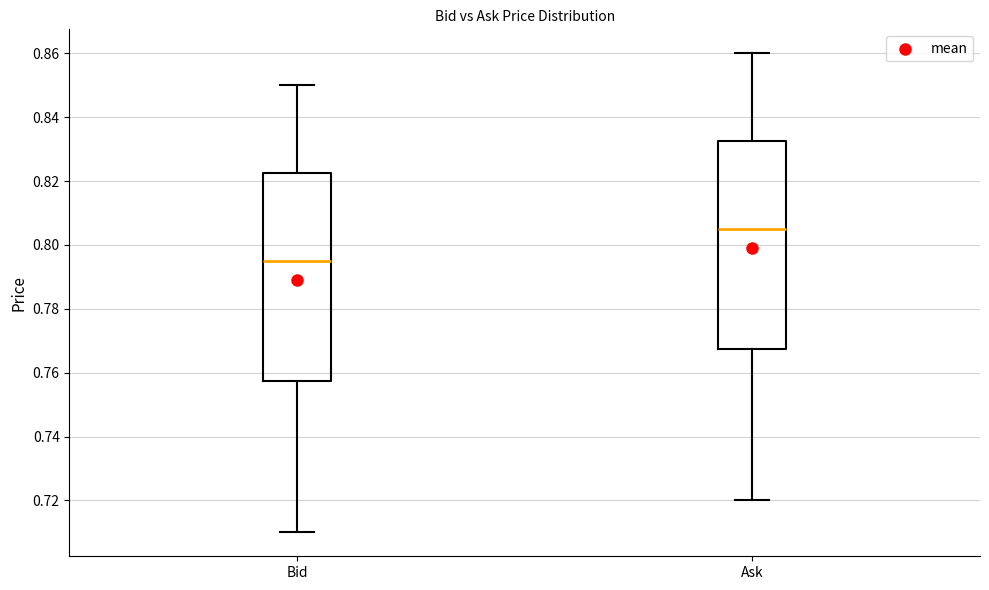

Reading left to right, transcribe this box plot: for each box, give where its median line is, the range the box spans, and where its two whiskers end, as read against the y-axis. The values are not printed on the chart, so give them approximately, as read against the axis.

Bid: median 0.796, box 0.758 to 0.822, whiskers 0.710 to 0.850
Ask: median 0.806, box 0.768 to 0.832, whiskers 0.720 to 0.860